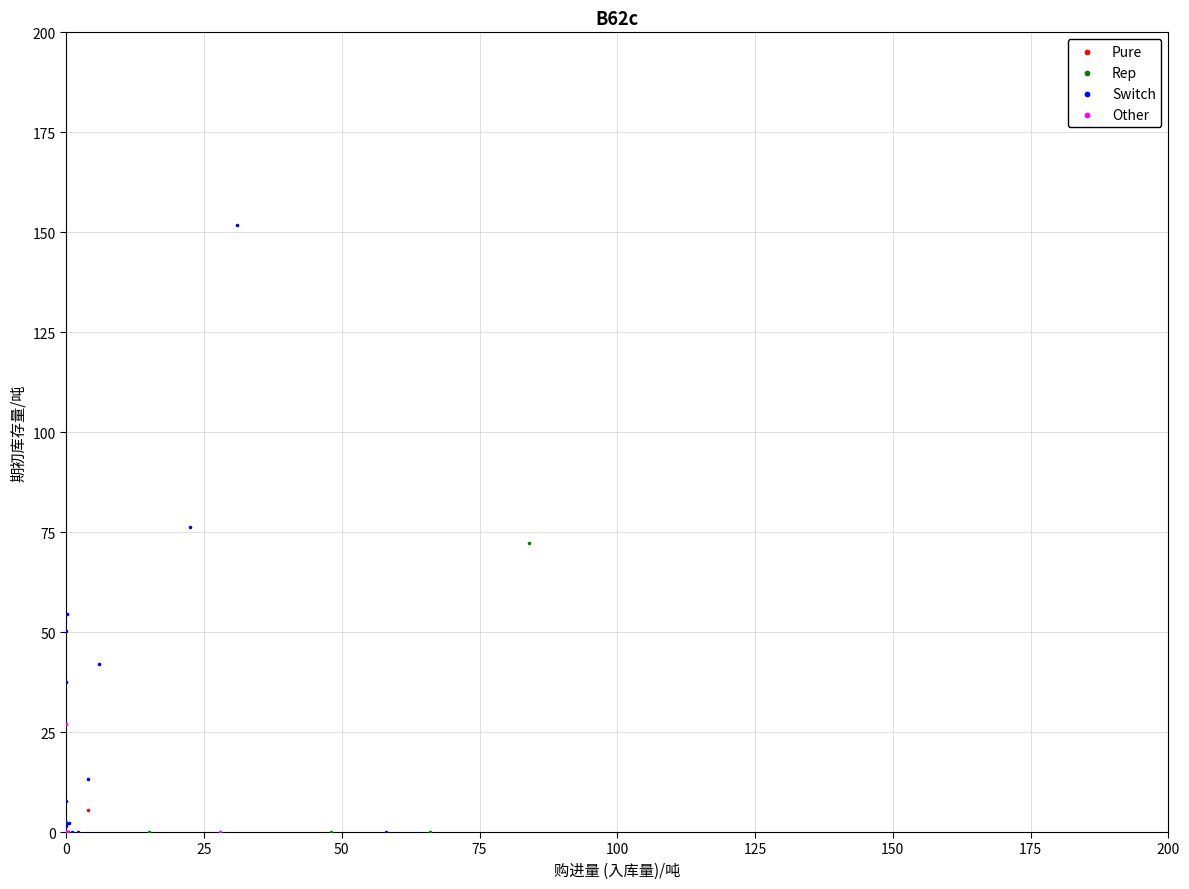

Which series reaches the maximum Y coordinate?

Switch